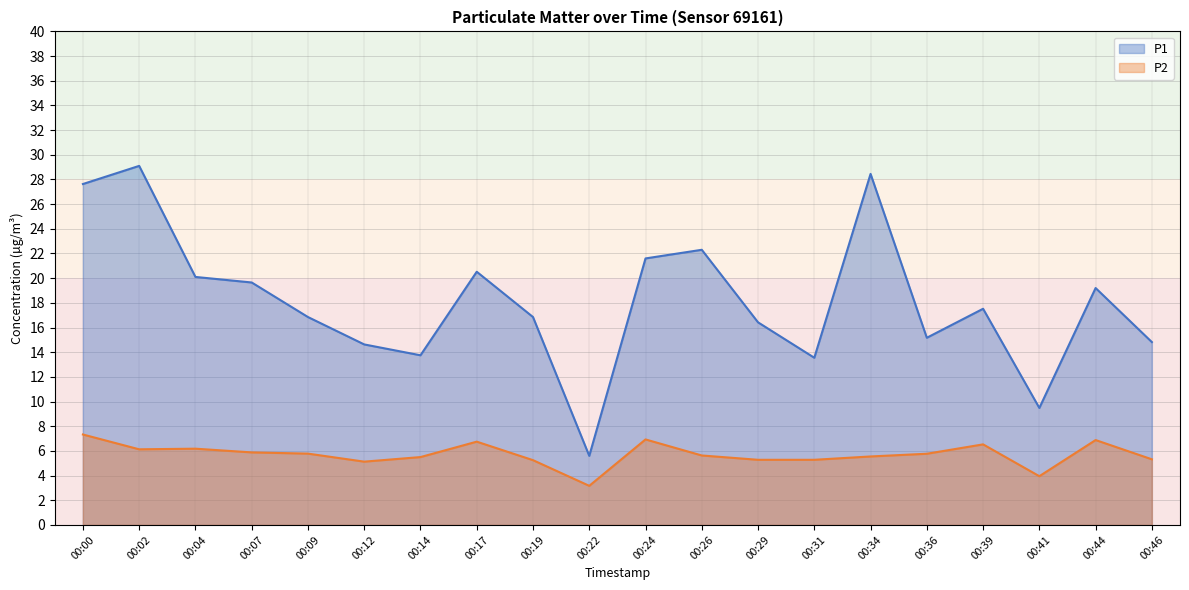

What is the difference between the highest and lowest values at 00:36?

9.4